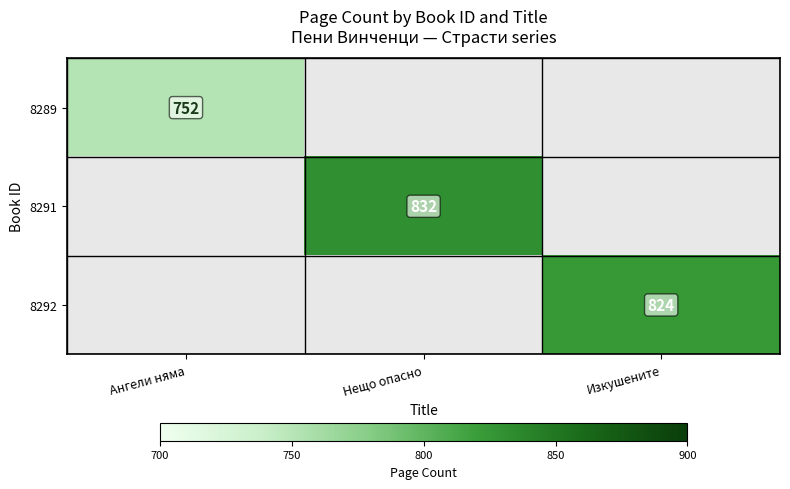

The 8292 series shows 1302.3 at Изкушените. True or false?

False